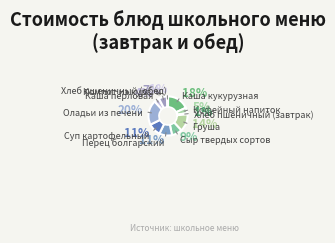

How many segments does this pie chart have?

11